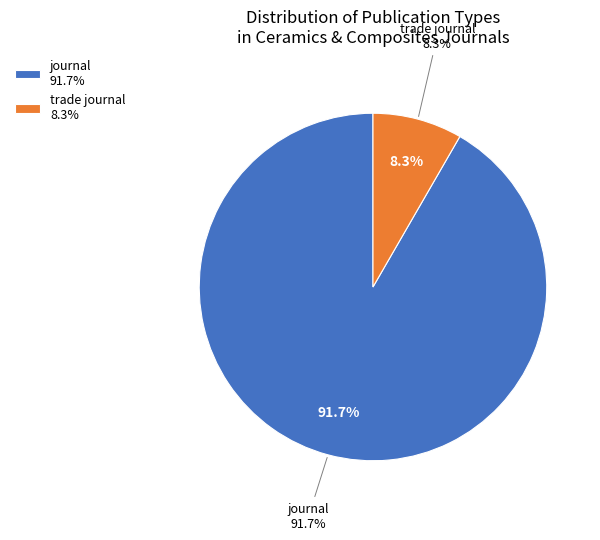

Which category has the smallest portion of the pie?

trade journal